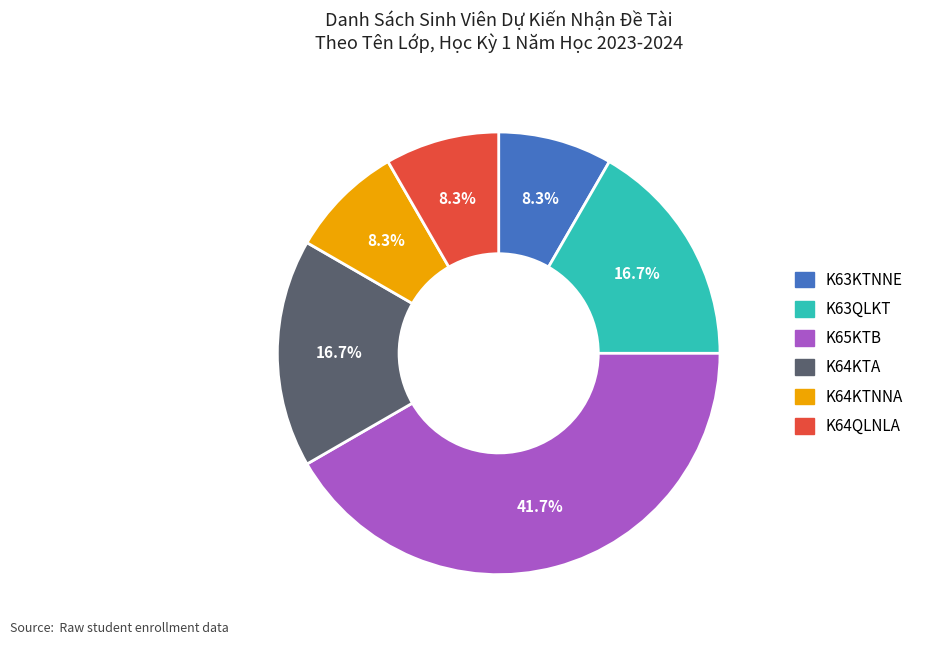

Count the number of slices in the pie.

6